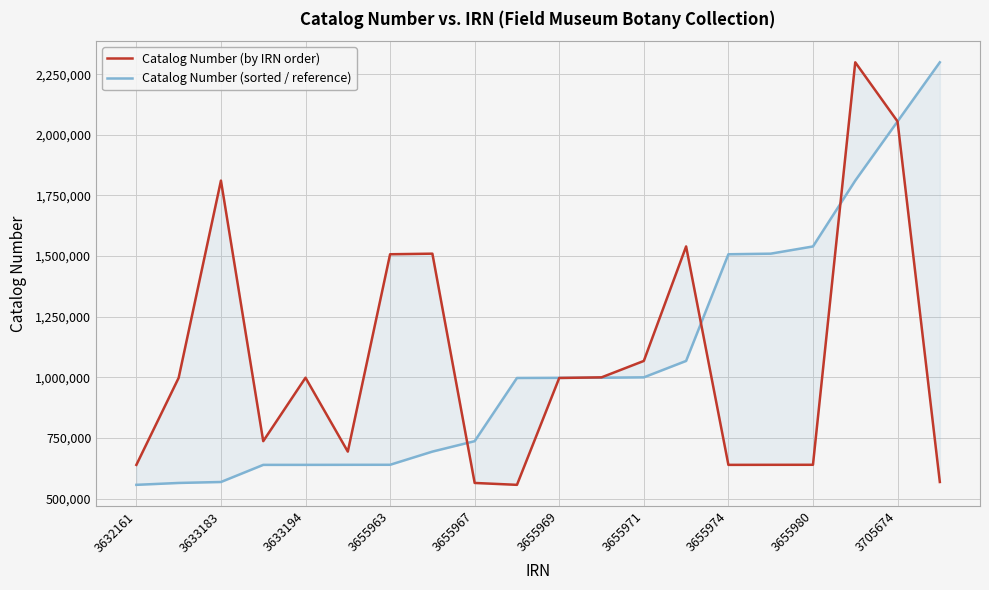

What is the average value of the Catalog Number (sorted / reference) series?

1073445